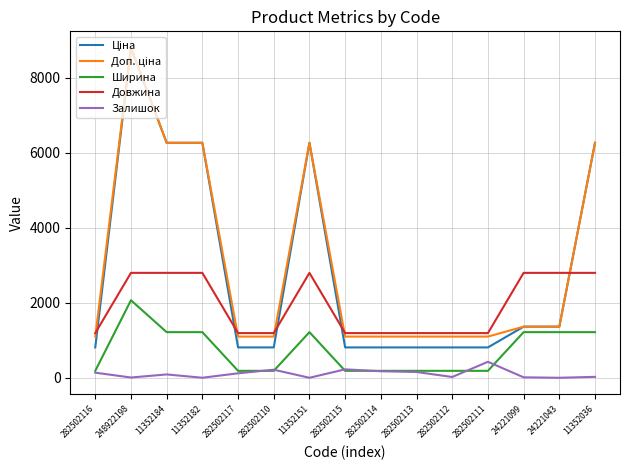

At which label does Залишок reach its peak?

282502111